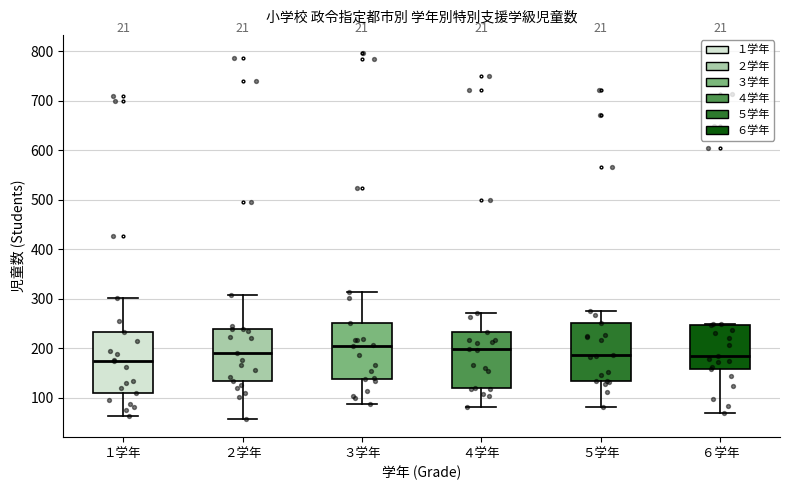

Which box's median line is the lowest?

１学年